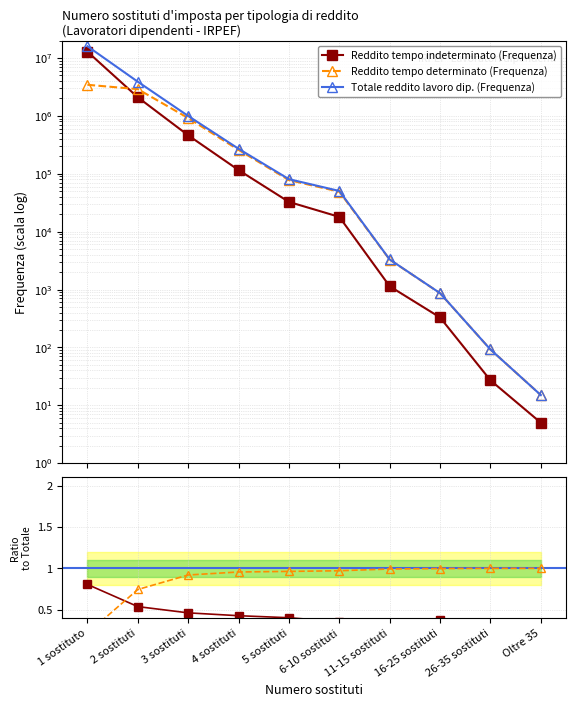

The Reddito tempo indeterminato (Frequenza) series shows 0.5 at 3 sostituti. True or false?

True